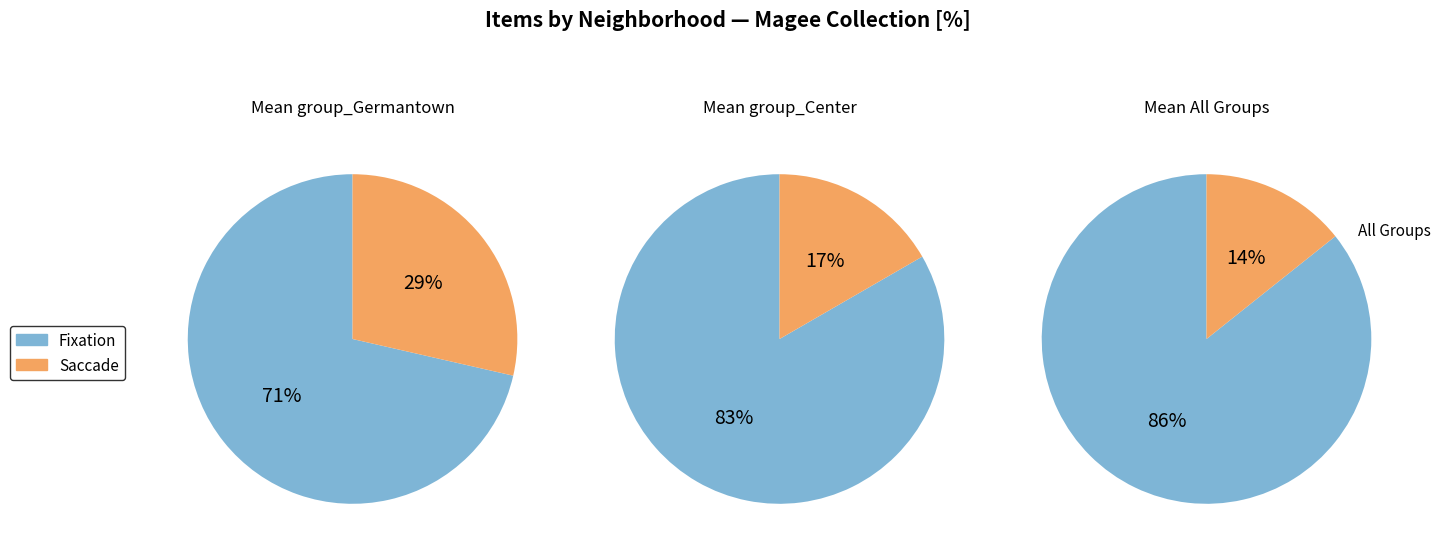

How many slices are in this pie chart?

6